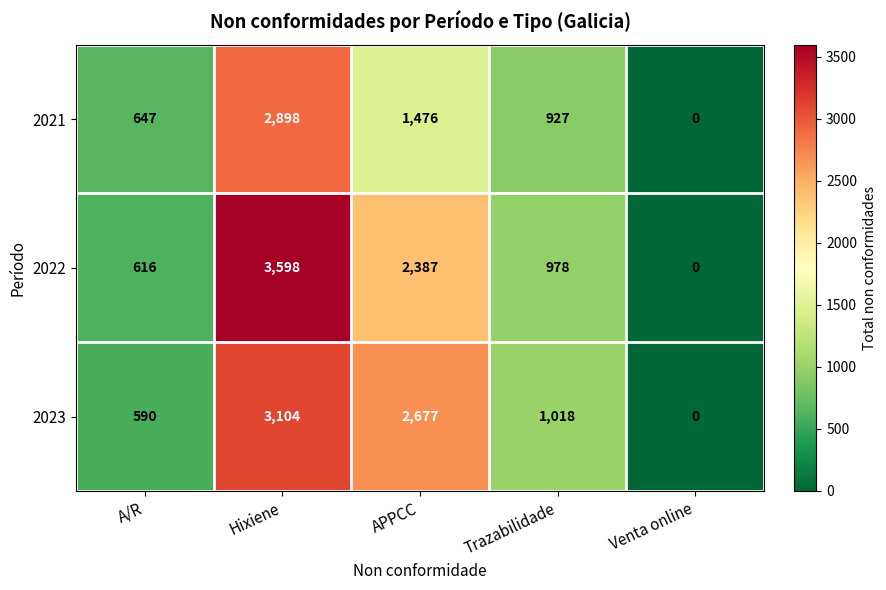

True or false: 2023 has a value of 4856 at Hixiene.

False